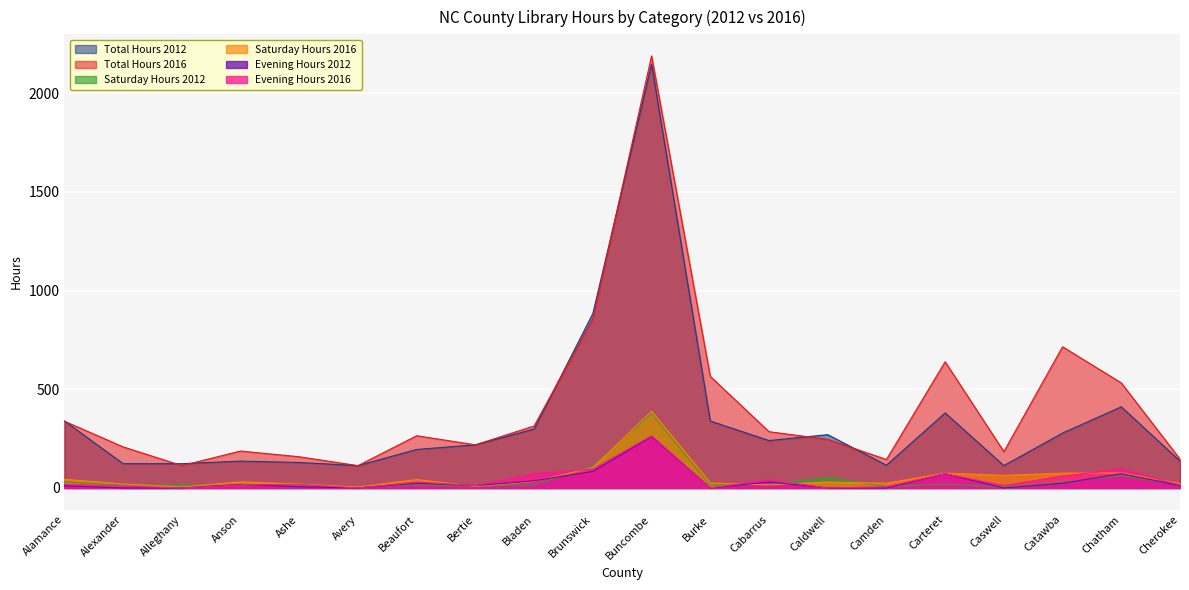

Reading left to right, list all the values displayed in this chart.

Total Hours 2012: Alamance=339.0	Alexander=123.0	Alleghany=123.0	Anson=136.0	Ashe=129.0	Avery=113.0	Beaufort=195.0	Bertie=218.5	Bladen=298.5	Brunswick=883.5	Buncombe=2146.0	Burke=339.0	Cabarrus=240.0	Caldwell=270.0	Camden=115.0	Carteret=380.0	Caswell=113.0	Catawba=278.0	Chatham=411.0	Cherokee=136.0
Total Hours 2016: Alamance=338.0	Alexander=208.0	Alleghany=113.0	Anson=187.0	Ashe=158.0	Avery=113.0	Beaufort=264.5	Bertie=218.5	Bladen=314.0	Brunswick=856.5	Buncombe=2188.0	Burke=565.0	Cabarrus=285.0	Caldwell=246.0	Camden=144.0	Carteret=639.0	Caswell=184.0	Catawba=715.0	Chatham=532.0	Cherokee=146.0
Saturday Hours 2012: Alamance=30.0	Alexander=15.0	Alleghany=15.0	Anson=13.0	Ashe=15.0	Avery=5.0	Beaufort=15.0	Bertie=8.5	Bladen=16.5	Brunswick=109.5	Buncombe=378.0	Burke=15.0	Cabarrus=18.0	Caldwell=54.0	Camden=7.0	Carteret=20.0	Caswell=5.0	Catawba=30.0	Chatham=63.0	Cherokee=16.0
Saturday Hours 2016: Alamance=44.0	Alexander=20.0	Alleghany=5.0	Anson=31.0	Ashe=20.0	Avery=5.0	Beaufort=42.5	Bertie=8.5	Bladen=32.0	Brunswick=103.5	Buncombe=388.0	Burke=25.0	Cabarrus=15.0	Caldwell=30.0	Camden=24.0	Carteret=75.0	Caswell=64.0	Catawba=75.0	Chatham=76.0	Cherokee=23.0
Evening Hours 2012: Alamance=11.0	Alexander=0.0	Alleghany=0.0	Anson=18.0	Ashe=6.0	Avery=0.0	Beaufort=24.0	Bertie=12.0	Bladen=36.0	Brunswick=84.0	Buncombe=260.0	Burke=0.0	Cabarrus=30.0	Caldwell=0.0	Camden=0.0	Carteret=72.0	Caswell=0.0	Catawba=24.0	Chatham=72.0	Cherokee=12.0
Evening Hours 2016: Alamance=18.0	Alexander=10.0	Alleghany=0.0	Anson=16.0	Ashe=18.0	Avery=0.0	Beaufort=30.0	Bertie=12.0	Bladen=72.0	Brunswick=96.0	Buncombe=264.0	Burke=0.0	Cabarrus=42.0	Caldwell=0.0	Camden=6.0	Carteret=72.0	Caswell=12.0	Catawba=60.0	Chatham=96.0	Cherokee=15.0